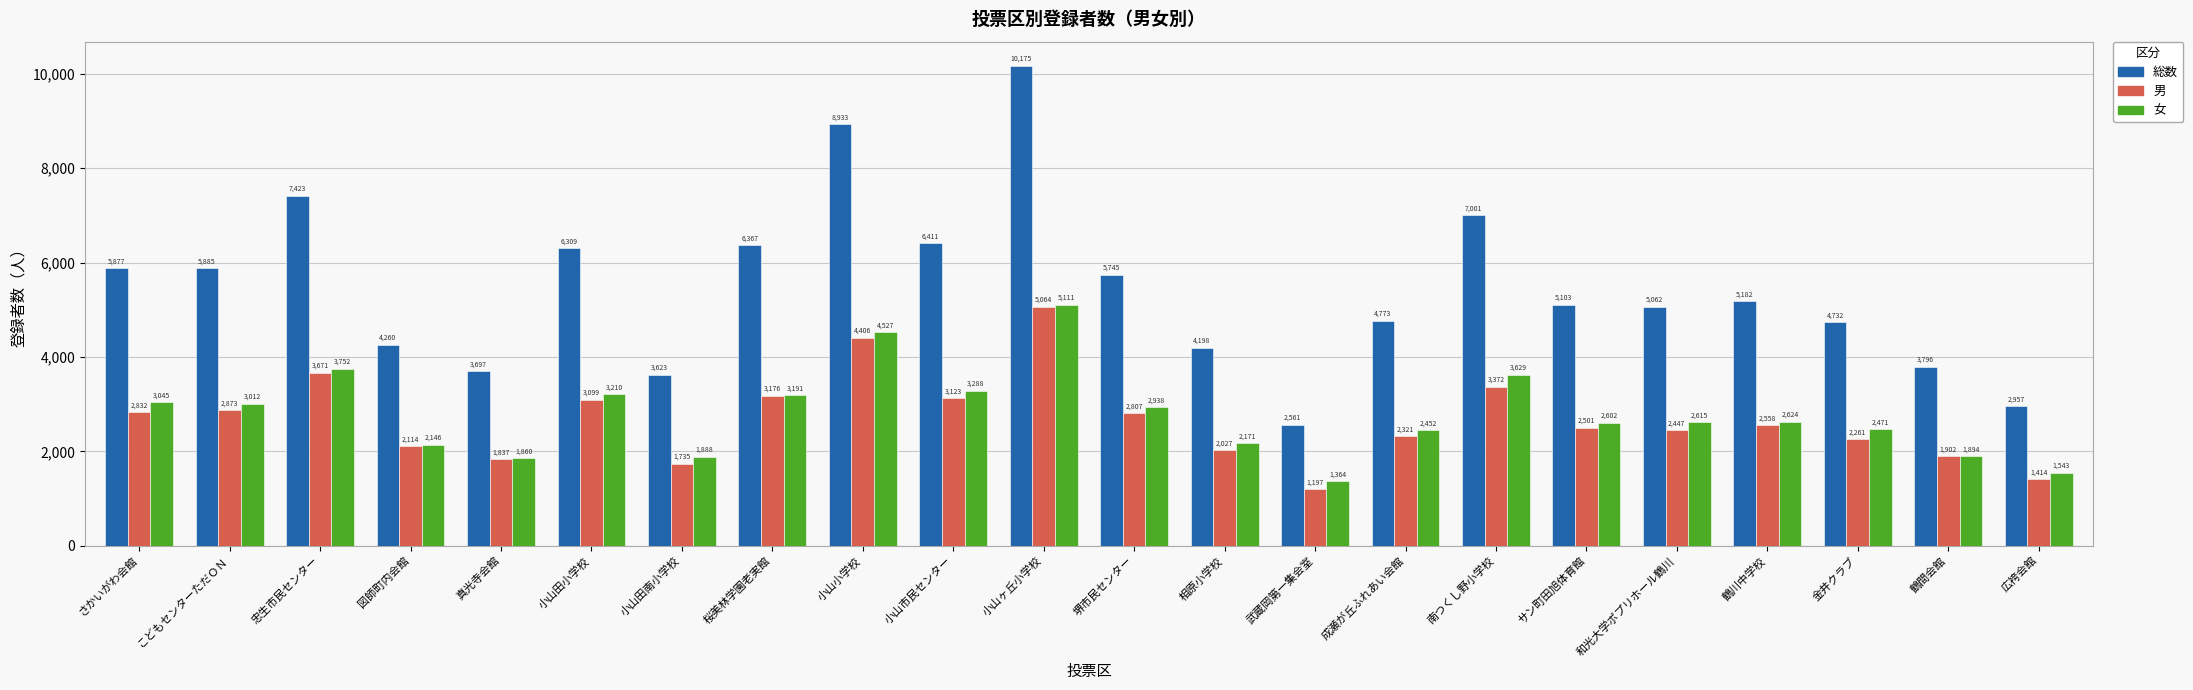

Rank the categories by 総数 value from highest to lowest.

小山ヶ丘小学校, 小山小学校, 忠生市民センター, 南つくし野小学校, 小山市民センター, 桜美林学園老実館, 小山田小学校, こどもセンターただＯＮ, さかいがわ会館, 堺市民センター, 鶴川中学校, サン町田旭体育館, 和光大学ポプリホール鶴川, 成瀬が丘ふれあい会館, 金井クラブ, 図師町内会館, 相原小学校, 鶴間会館, 真光寺会館, 小山田南小学校, 広袴会館, 武蔵岡第一集会室